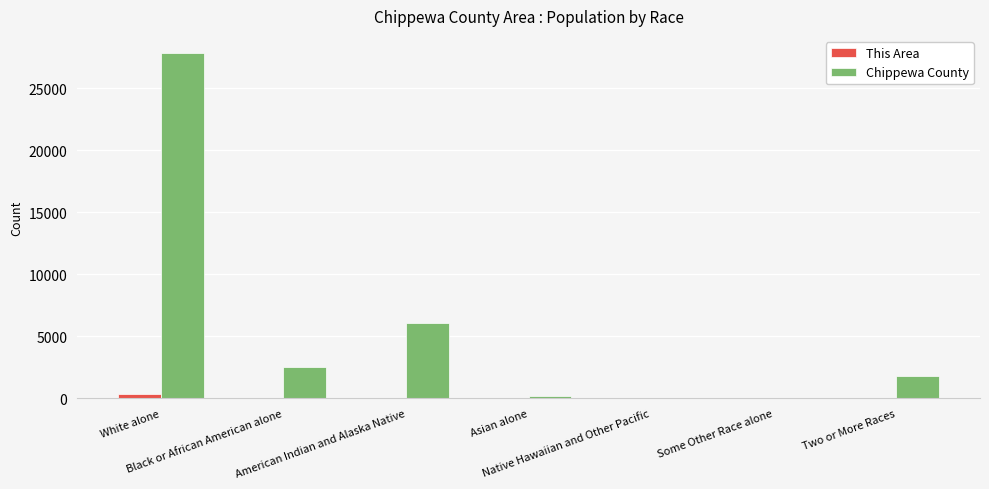

What is the sum of all Chippewa County values?

38520